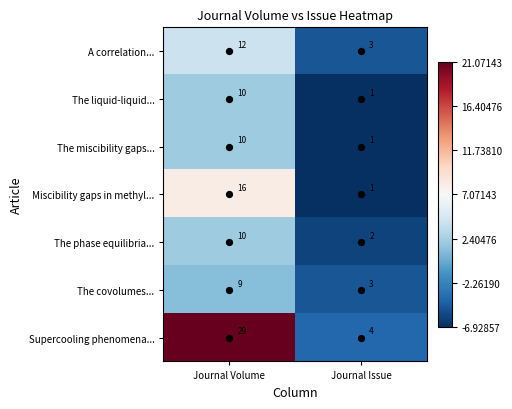

At which label does The covolumes... reach its peak?

Journal Volume